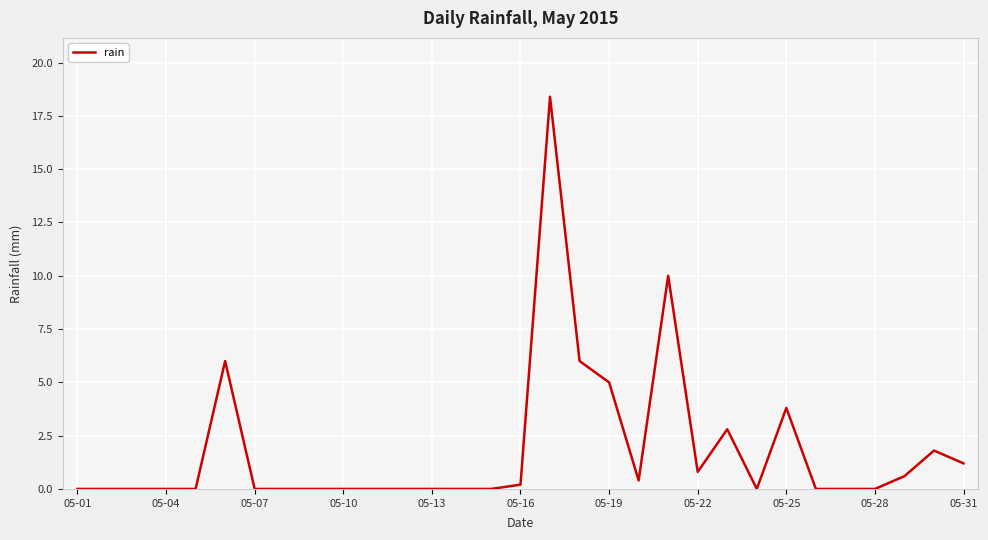

What is the sum of all values?

57.0